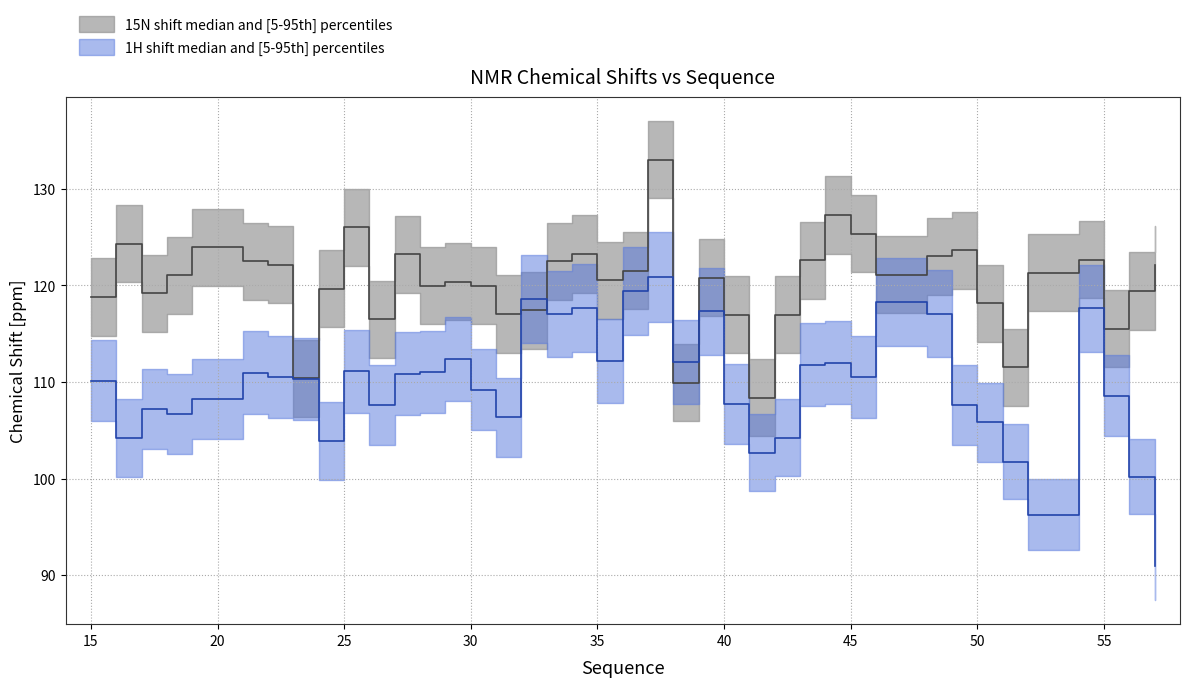

Does the chart display data point markers on the line(s)?

No